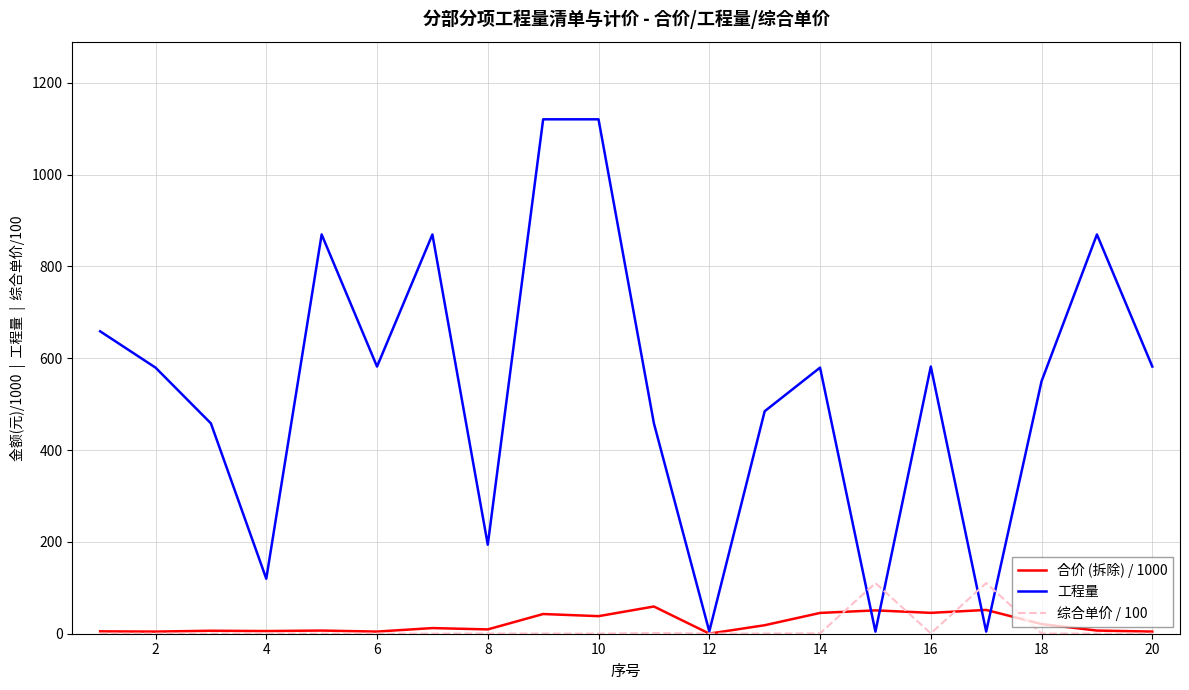

Which series has the largest total across all categories?

工程量